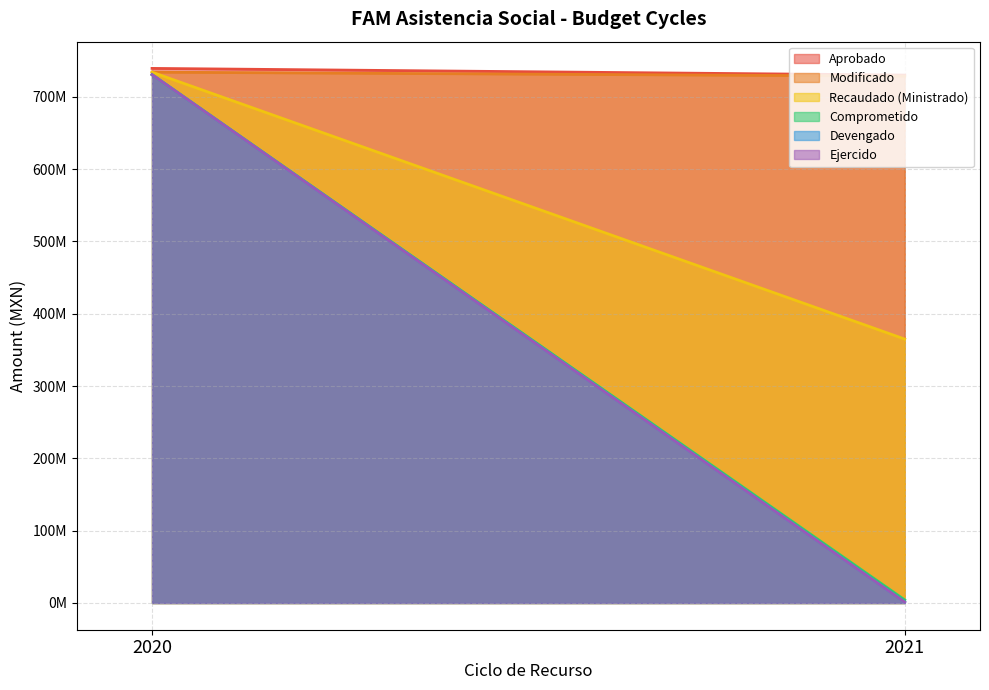

Which label corresponds to the largest value in the chart?

2020